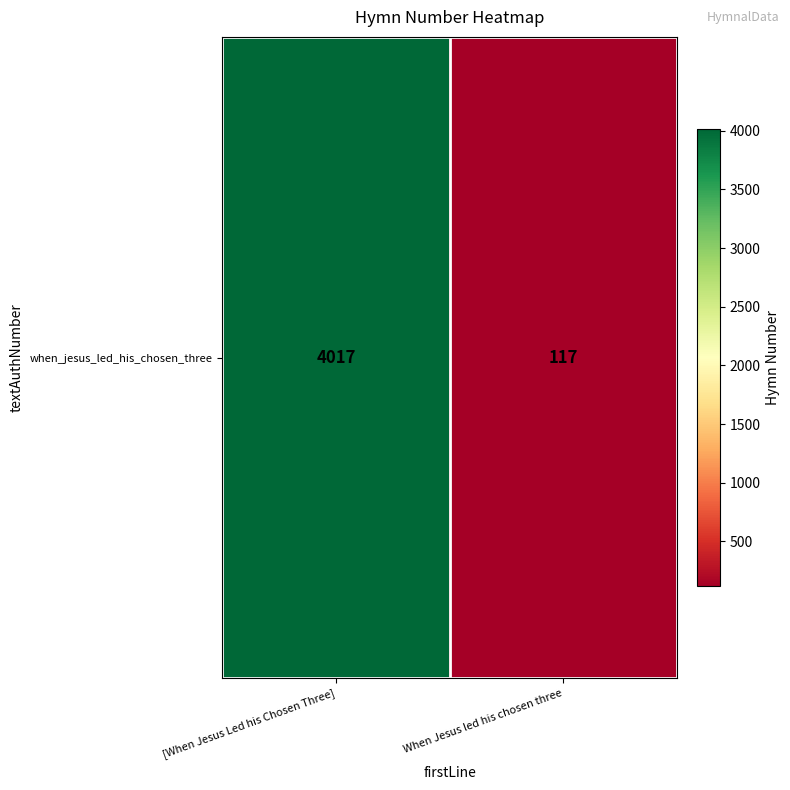

Which category has the highest value across all series?

[When Jesus Led his Chosen Three]